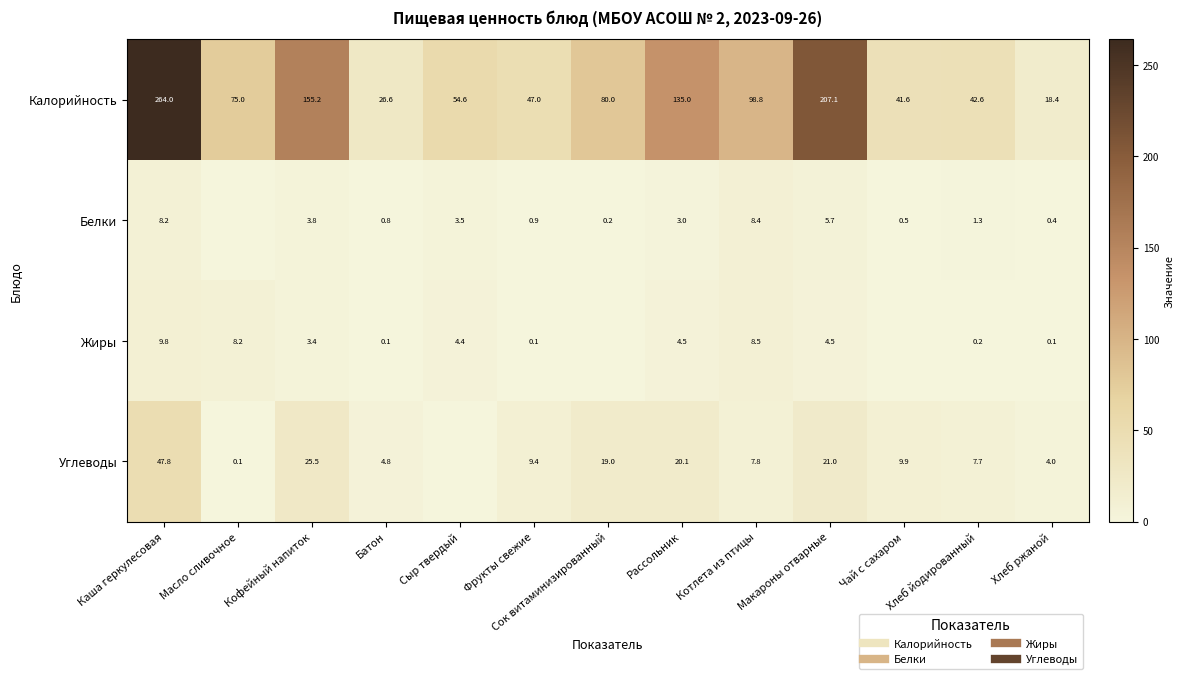

What is the total value across all series at Хлеб йодированный?

51.7